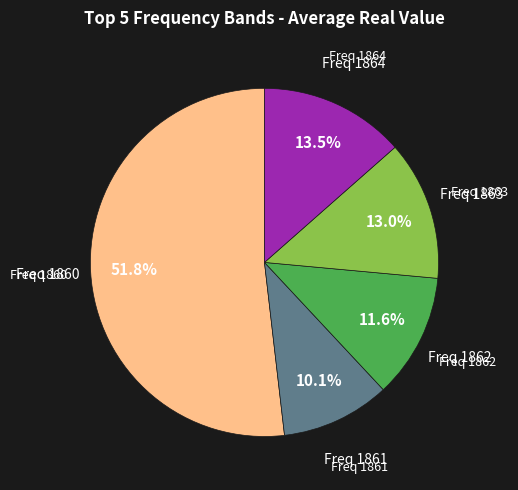

Do Freq 1862 and Freq 1863 together represent more than half of the pie?

No